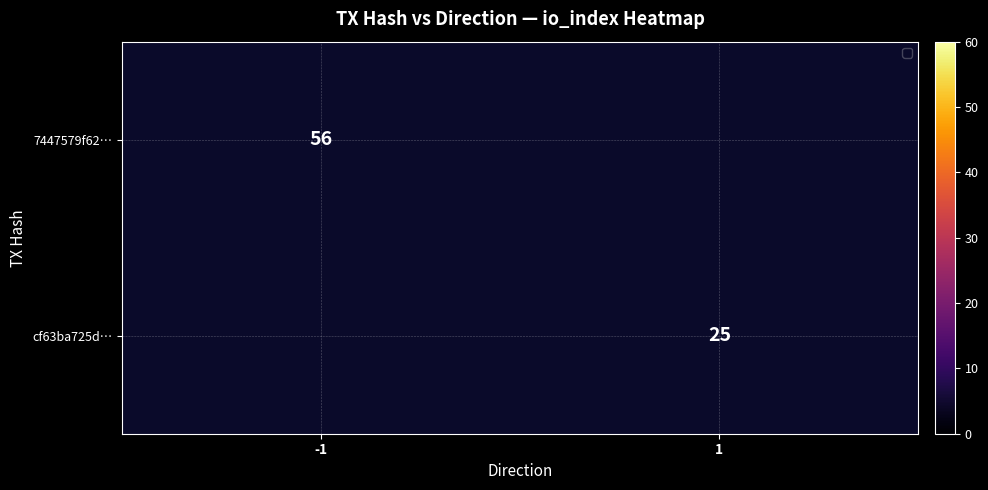

The value of cf63ba725d… at 1 is 25. True or false?

True